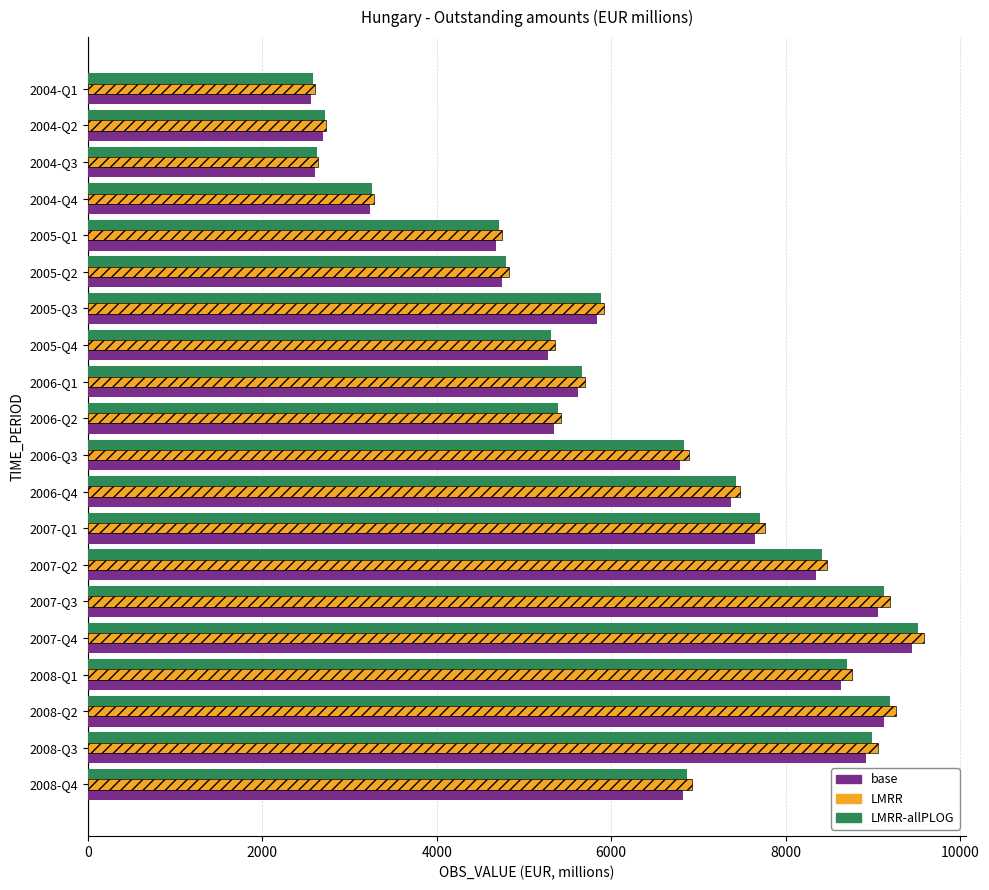

At 2008-Q1, list the series in order from largest to smallest.

LMRR, LMRR-allPLOG, base